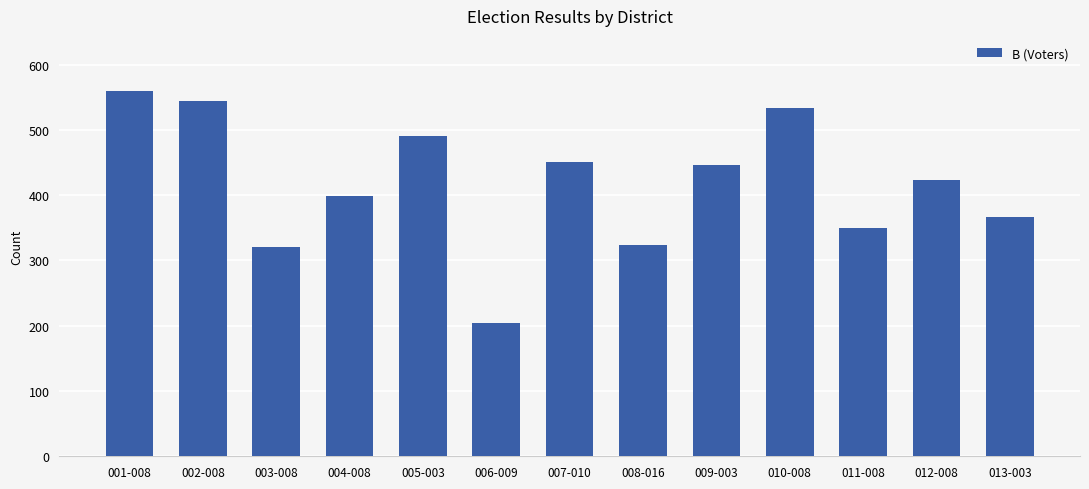

How many data points are less than 424?

6